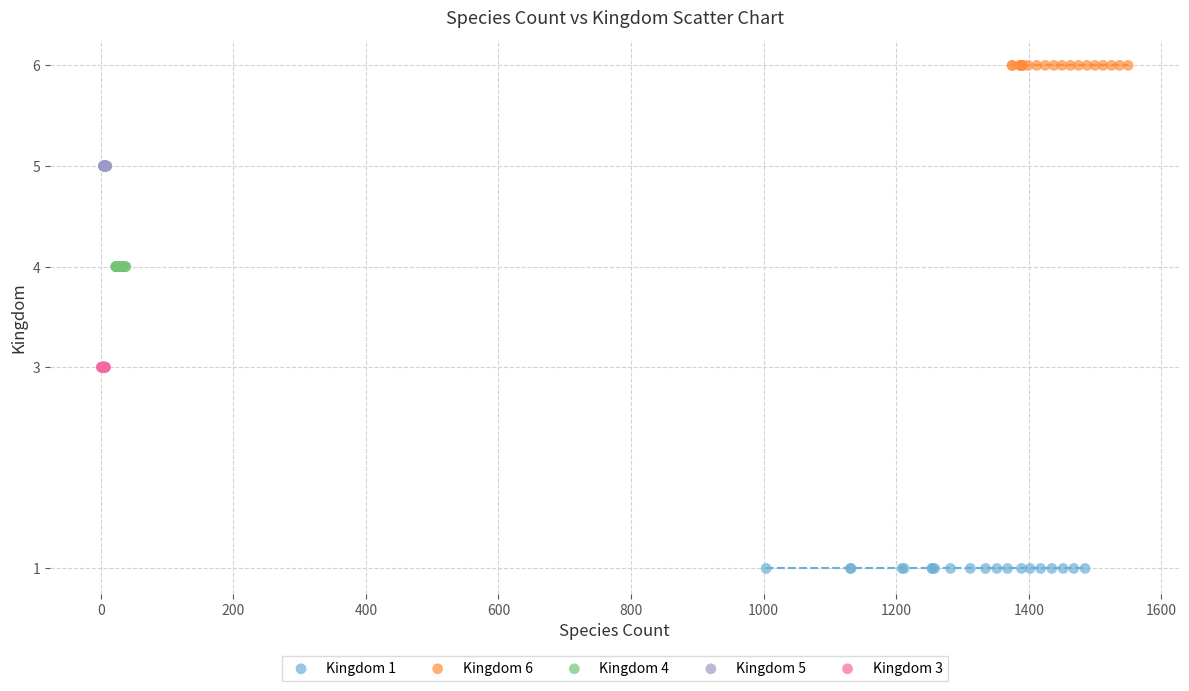

Which series reaches the maximum Y coordinate?

Kingdom 6